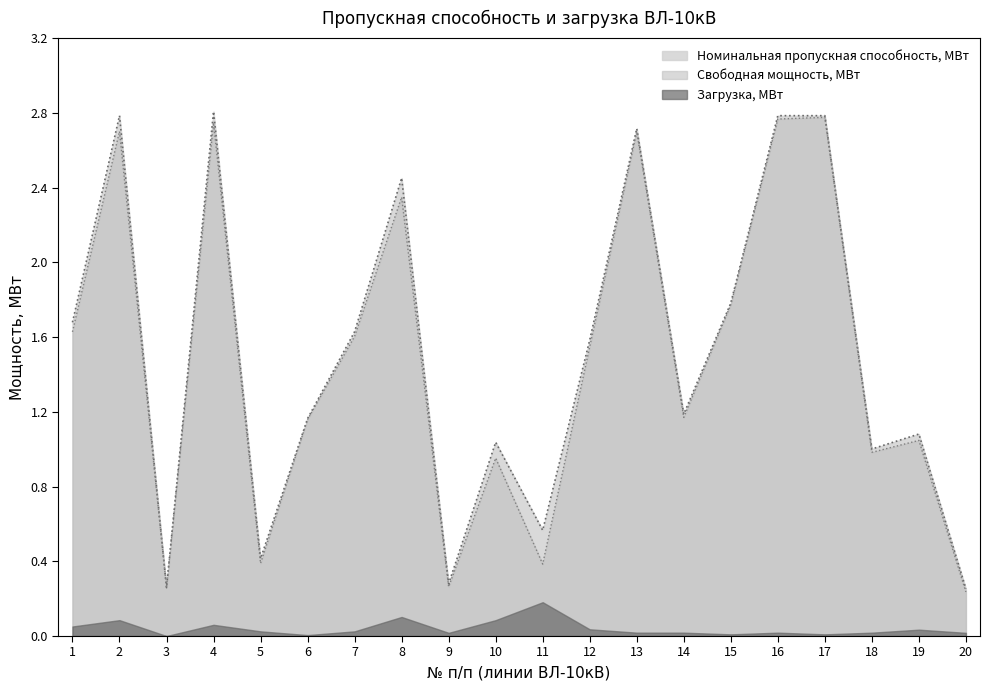

Rank the series by their maximum value, from lowest to highest.

Загрузка, МВт, Свободная мощность, МВт, Номинальная пропускная способность, МВт